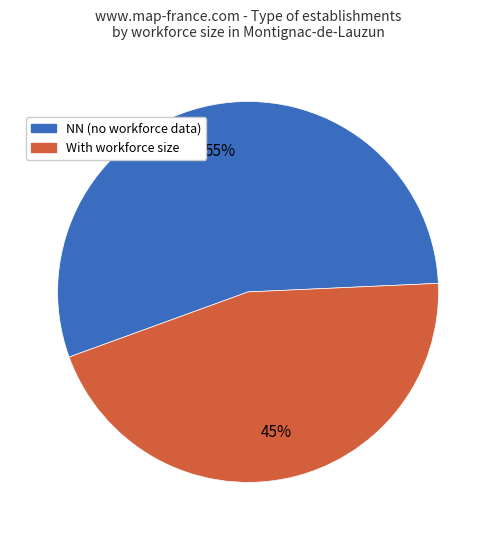

What is the ratio of the value at With workforce size to the value at NN (no workforce data)?

0.8